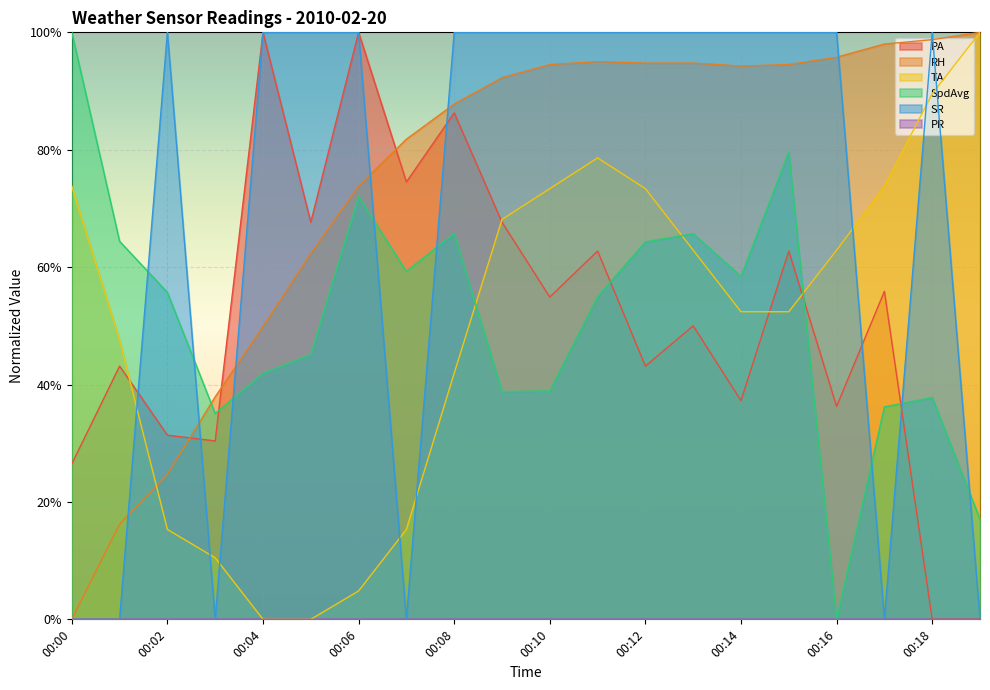

How many data points in PA are above 0?

18